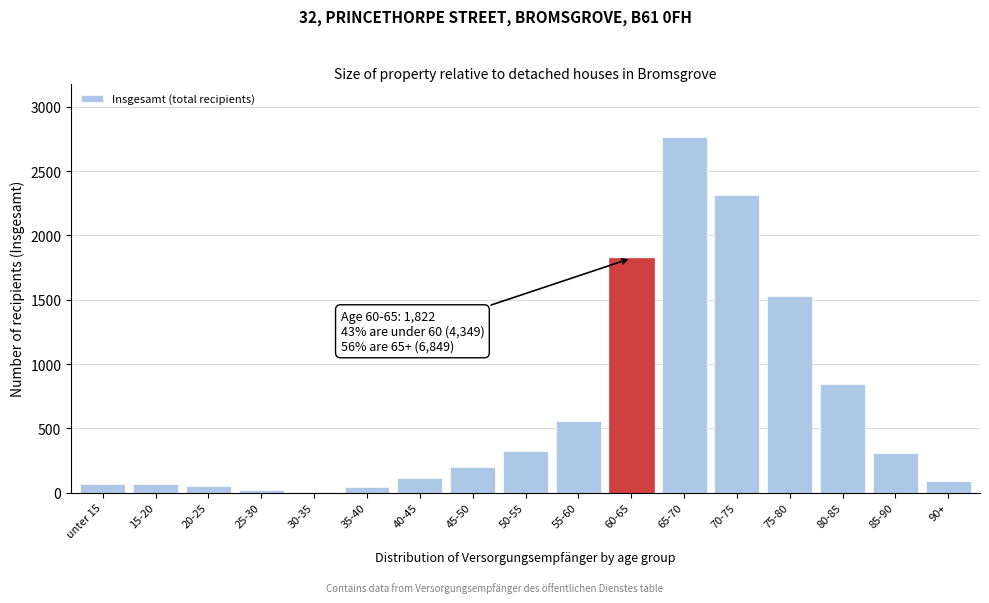

Where is the data nearest to the value 1387?

75-80